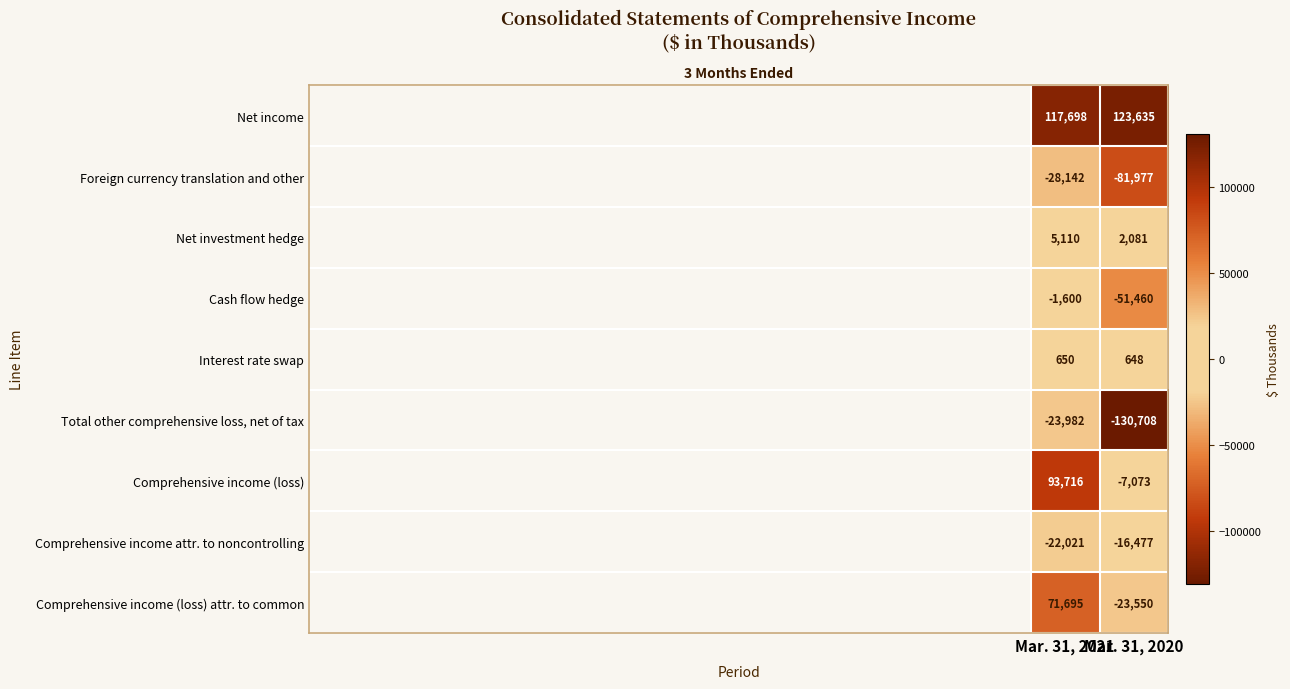

Count the number of categories in the chart.

2